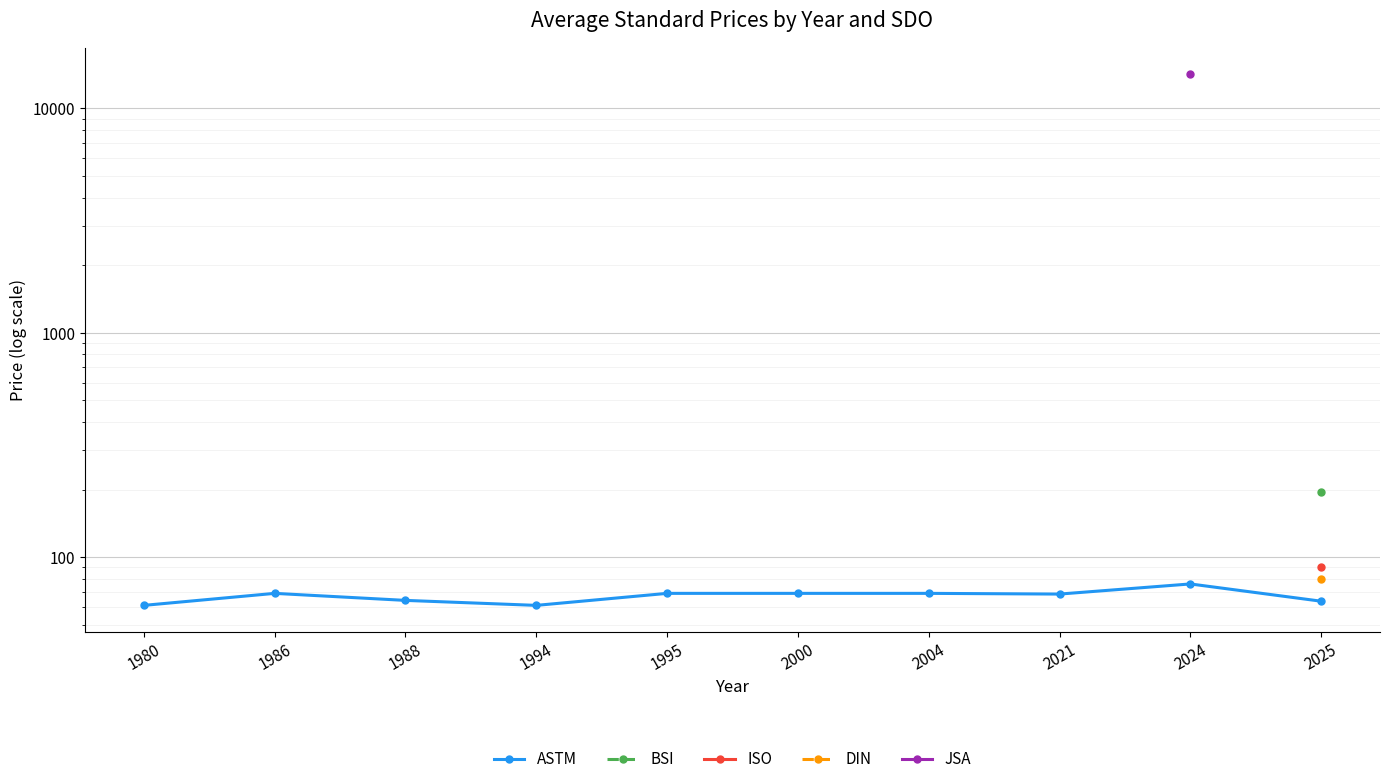

True or false: the data shows 42.5 at 2021.

False